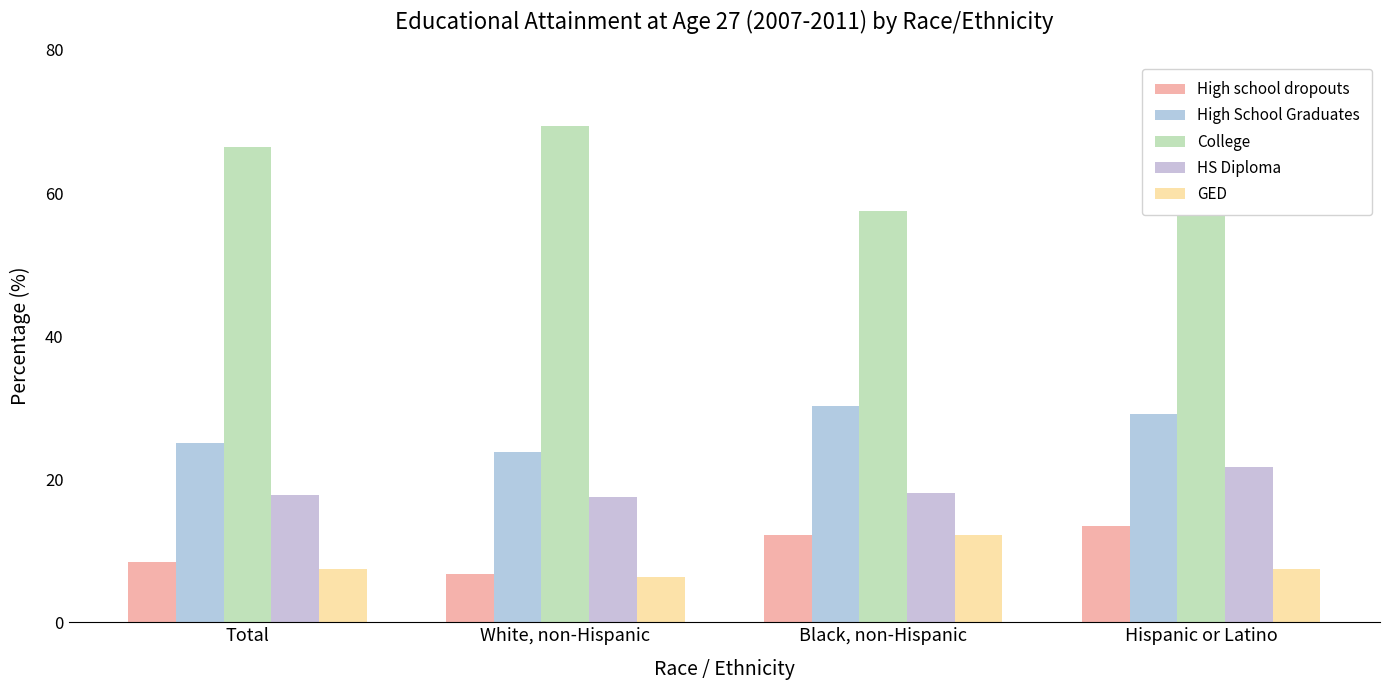

What is the difference between the High school dropouts values at Hispanic or Latino and Black, non-Hispanic?

1.3